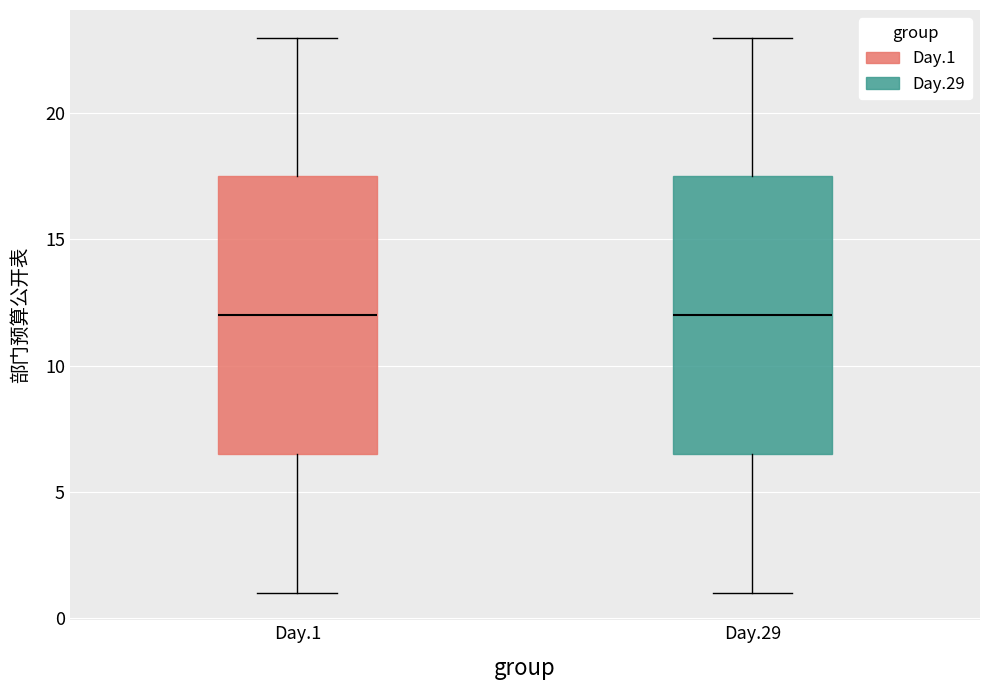

Reading left to right, transcribe this box plot: for each box, give where its median line is, the range the box spans, and where its two whiskers end, as read against the y-axis. The values are not printed on the chart, so give them approximately, as read against the axis.

Day.1: median 12.0, box 6.5 to 17.5, whiskers 1.0 to 23.0
Day.29: median 12.0, box 6.5 to 17.5, whiskers 1.0 to 23.0